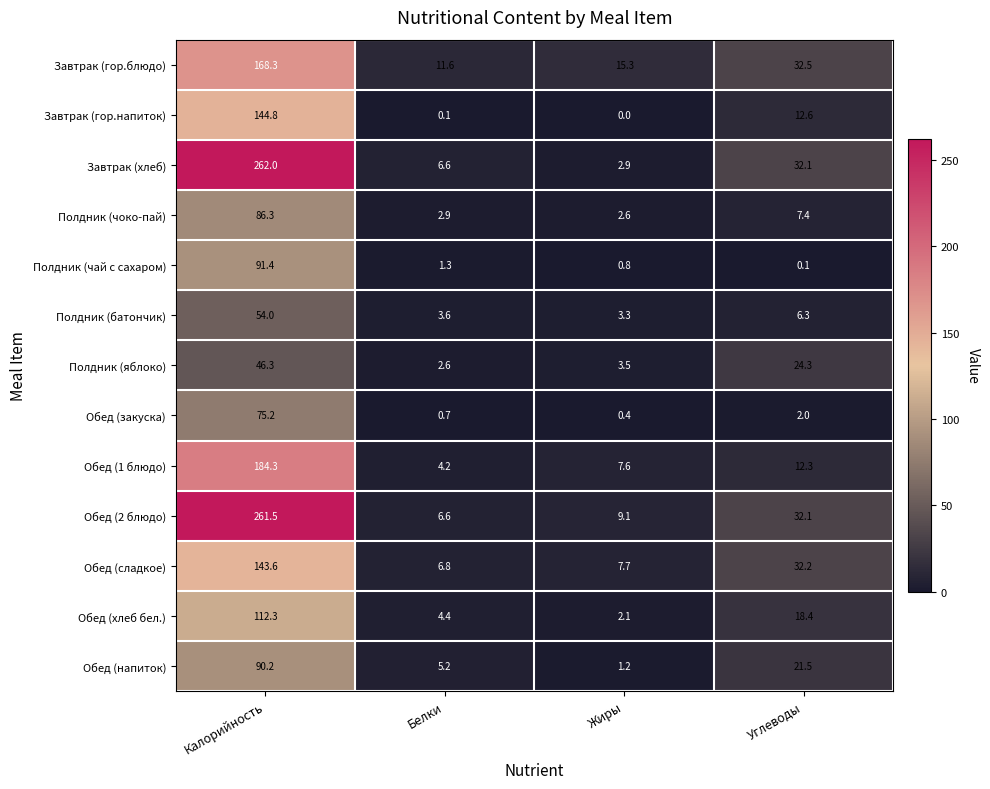

True or false: Обед (закуска) has a value of 75.2 at Калорийность.

True